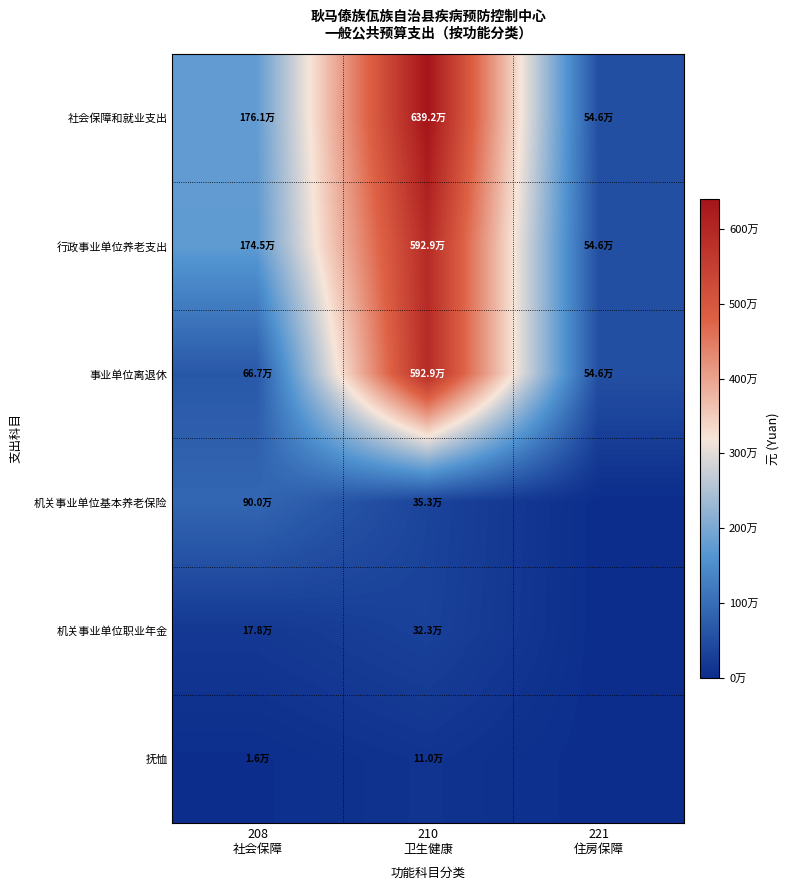

At 210 卫生健康, list the series in order from smallest to largest.

抚恤, 机关事业单位职业年金, 机关事业单位基本养老保险, 行政事业单位养老支出, 事业单位离退休, 社会保障和就业支出